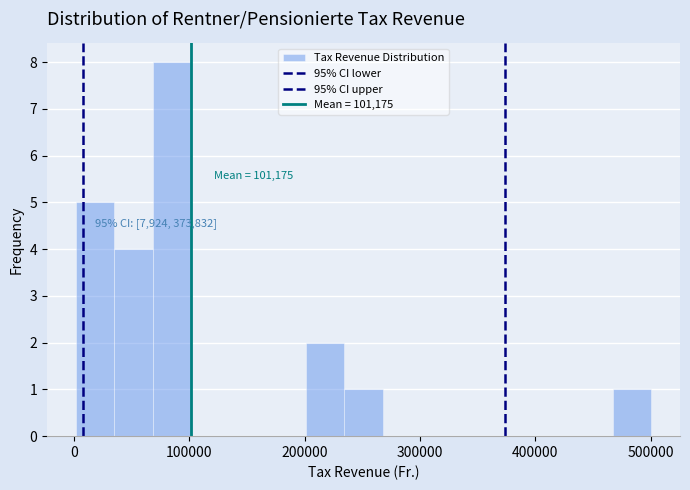

Around what value on the x-axis is the tallest bar? Give the approximate position of its centre, as read against the axis.

80000